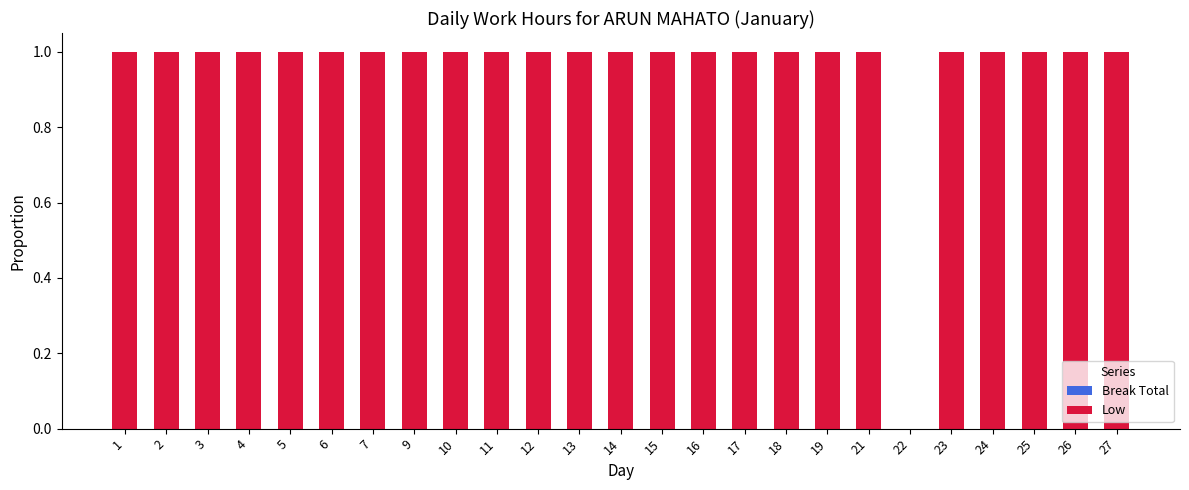

Are the bars horizontal?

No